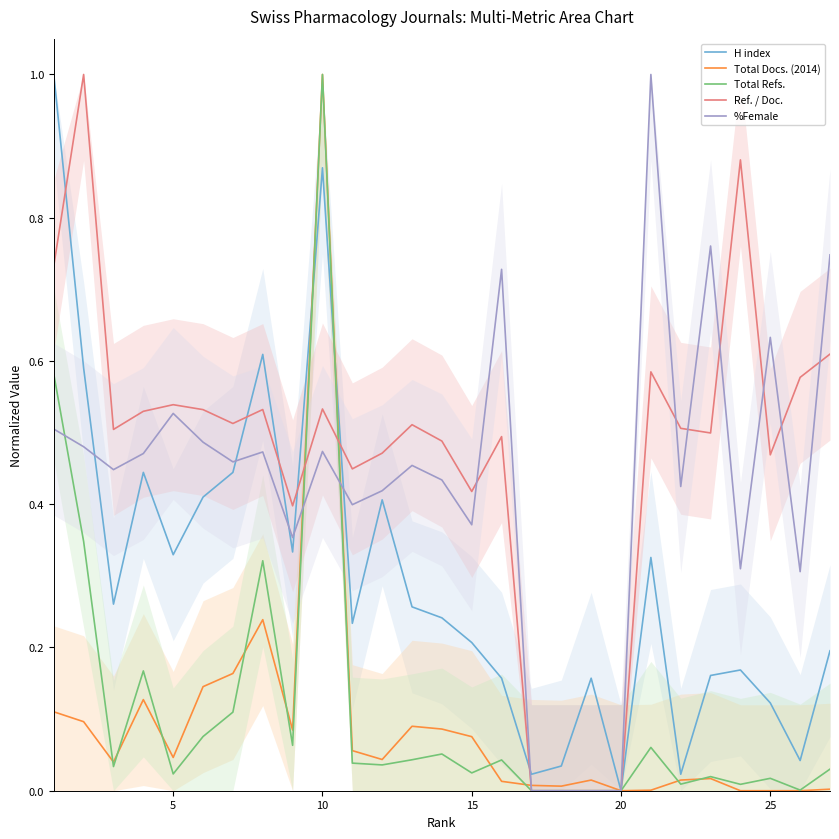

How many times do Ref. / Doc. and %Female cross each other?

7